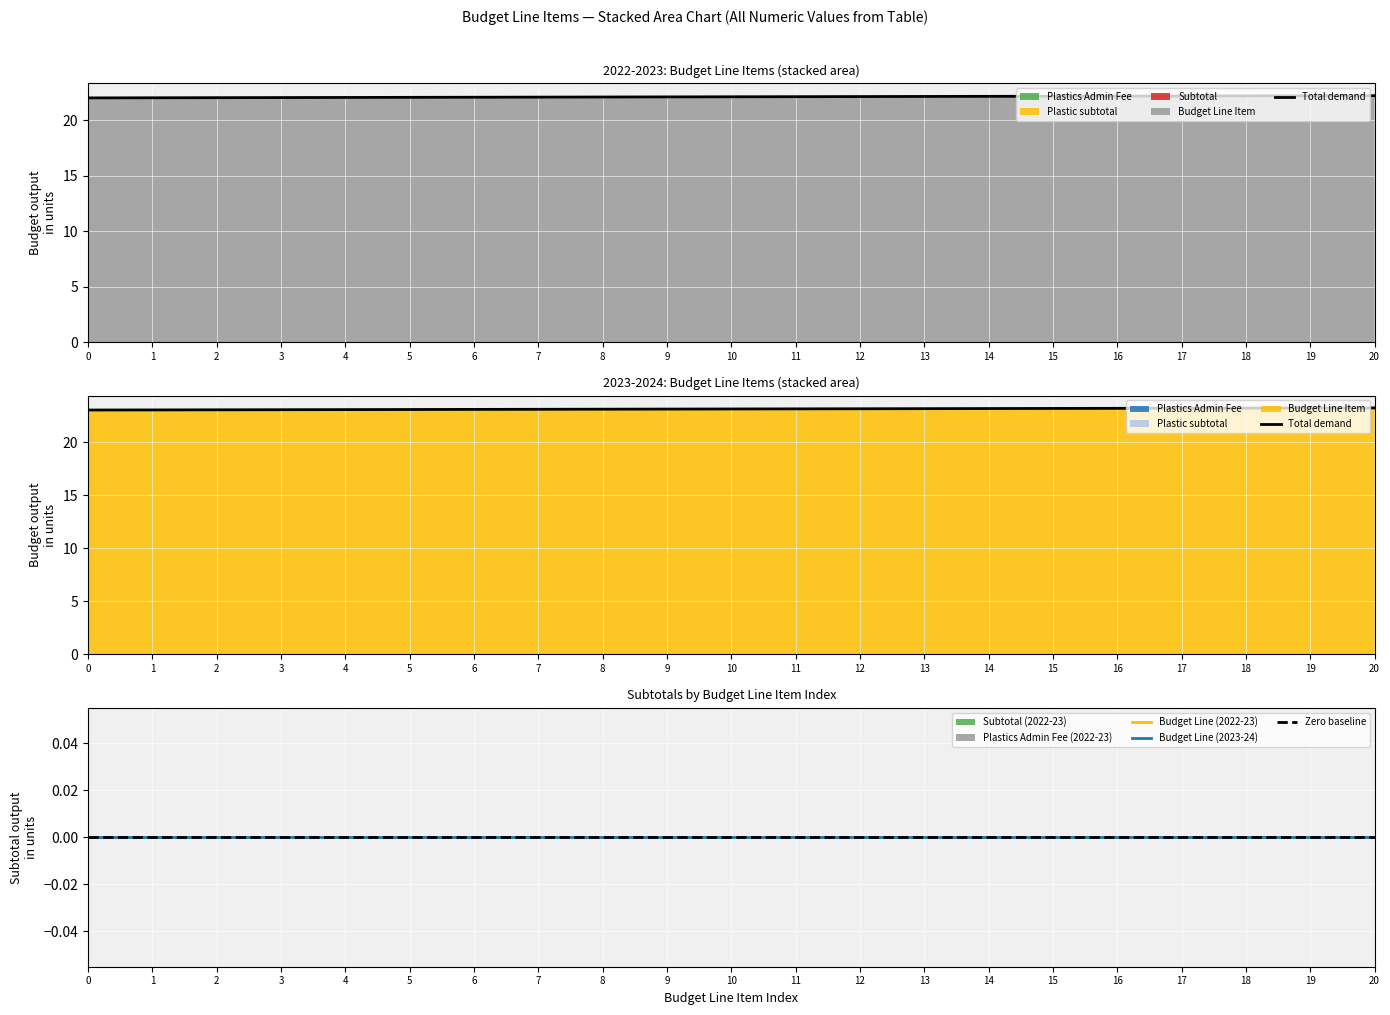

Rank the categories by Total demand value from lowest to highest.

0, 1, 2, 3, 4, 5, 6, 7, 8, 9, 10, 11, 12, 13, 14, 15, 16, 17, 18, 19, 20